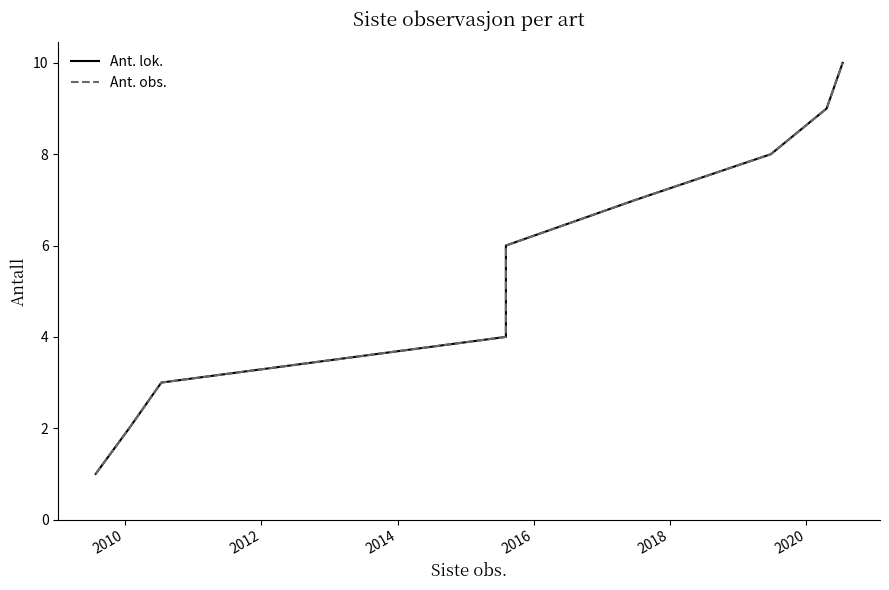

True or false: Ant. lok. has a value of 4 at 2020.

False